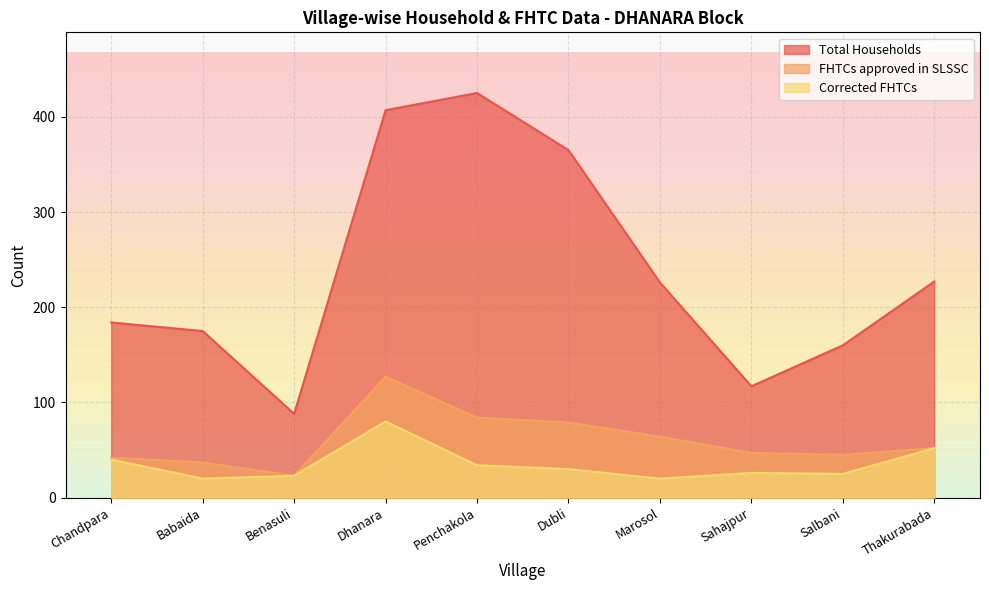

How many interior local valleys does the Total Households series have?

2